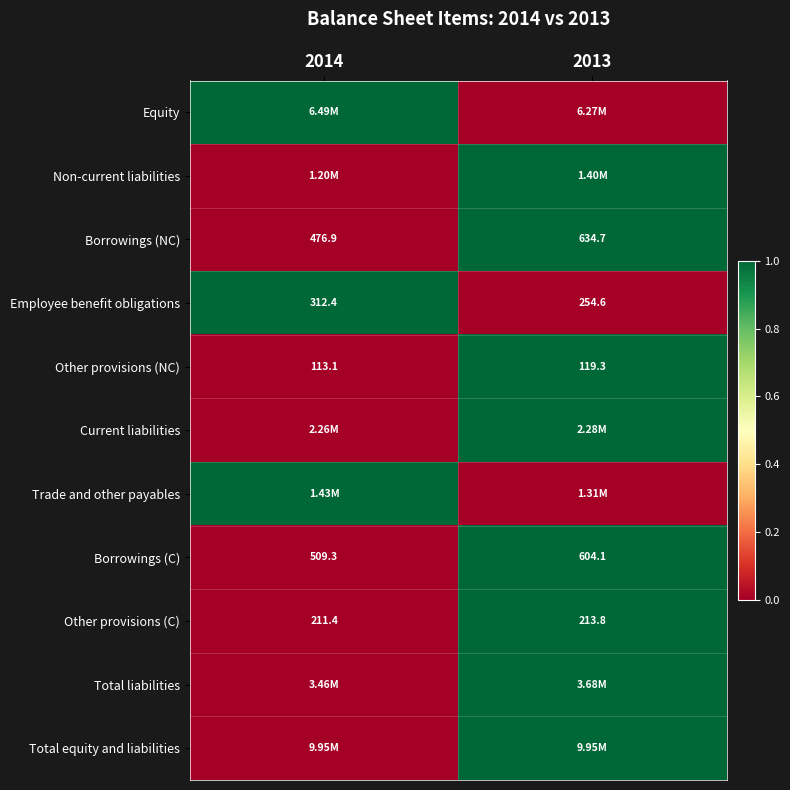

Is the value of Borrowings (C) at 2014 greater than the value of Borrowings (NC) at 2013?

No